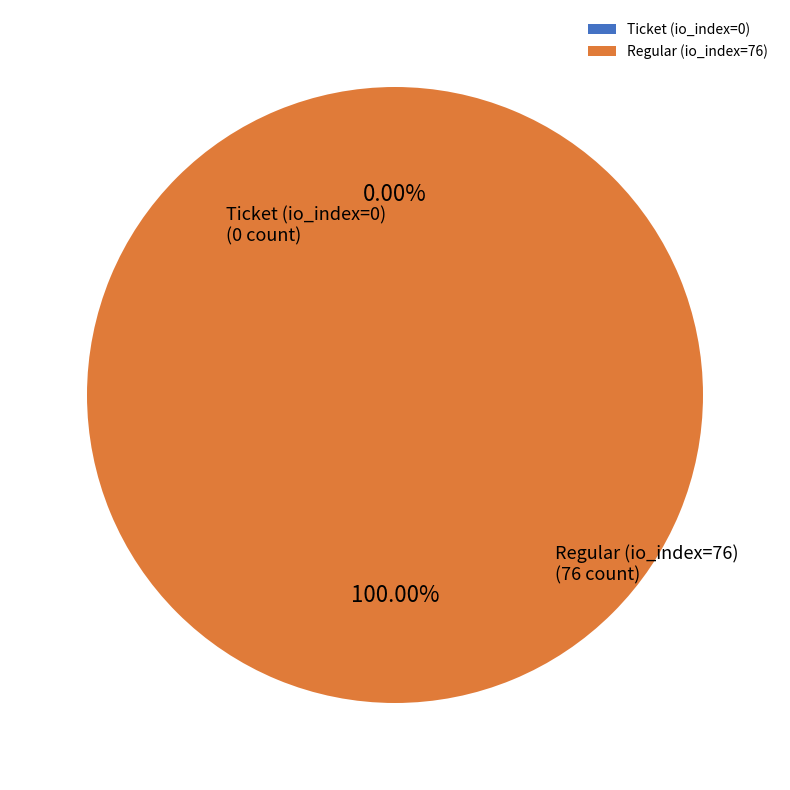

How many slices are in this pie chart?

2